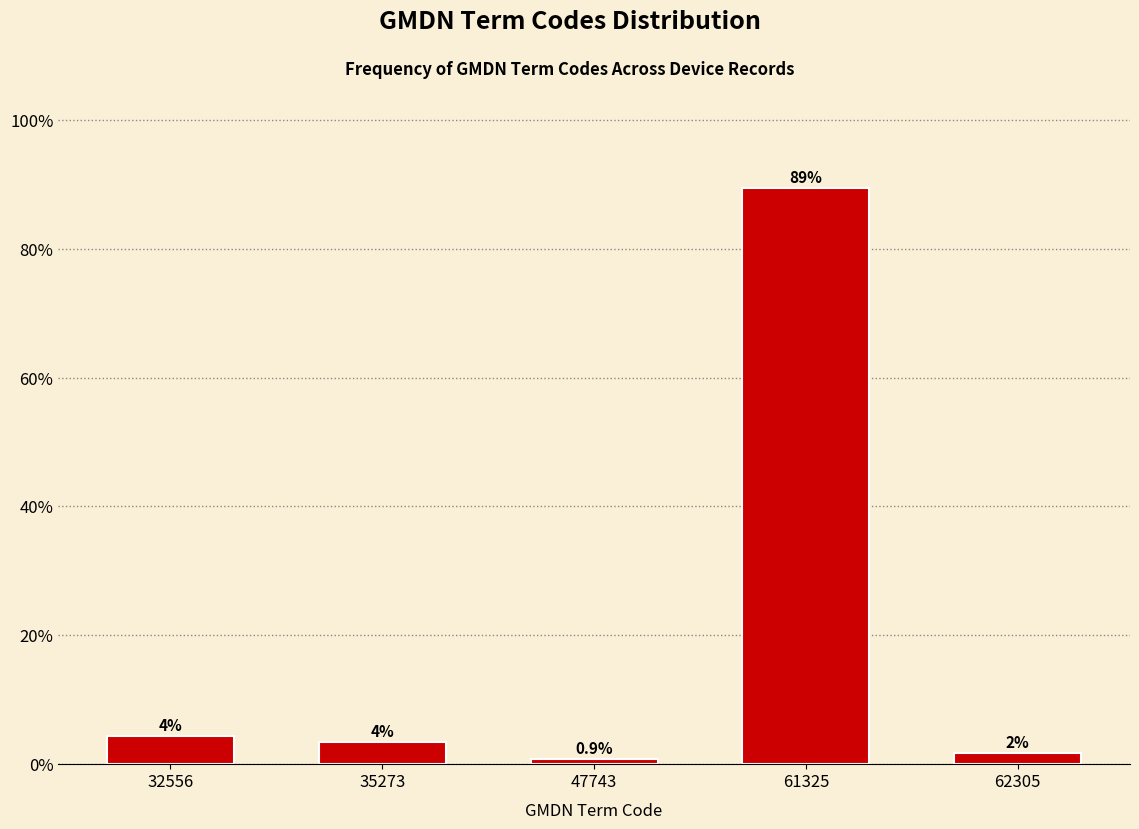

How many bars are there in total?

5